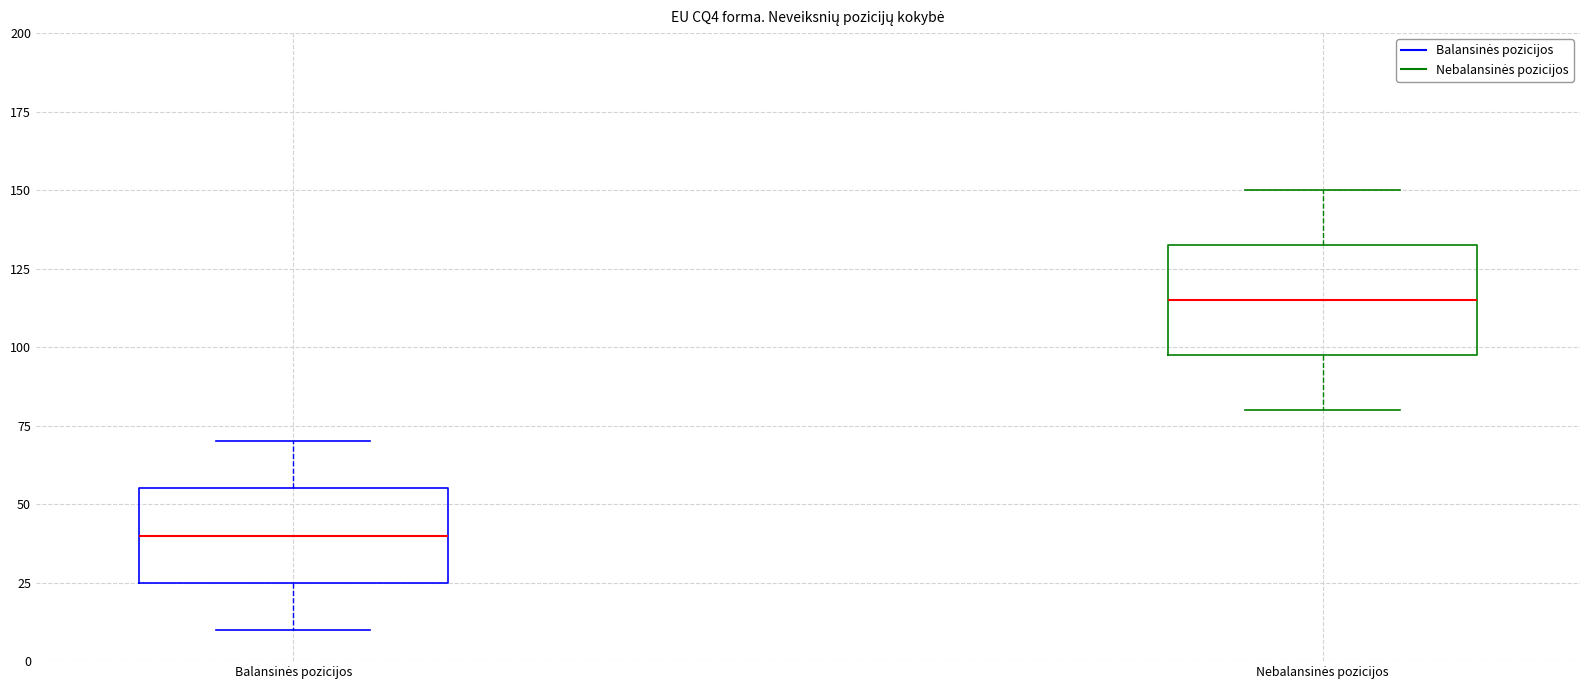

Where is the lower edge of the box for Balansinės pozicijos on the y-axis? The values are not printed on the chart, so give them approximately, as read against the axis.

25